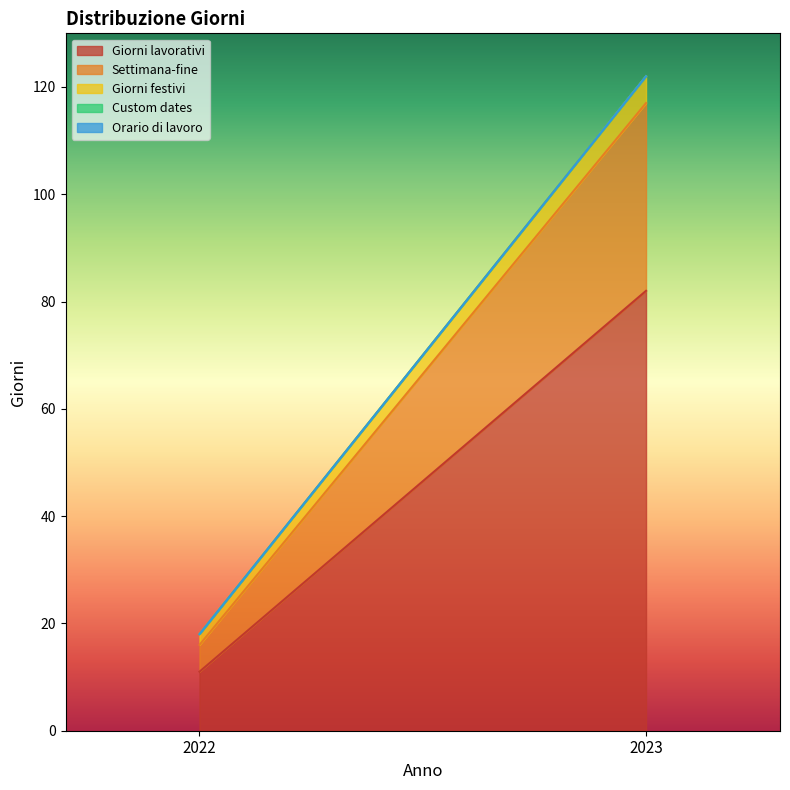

How many lines are shown in the chart?

5